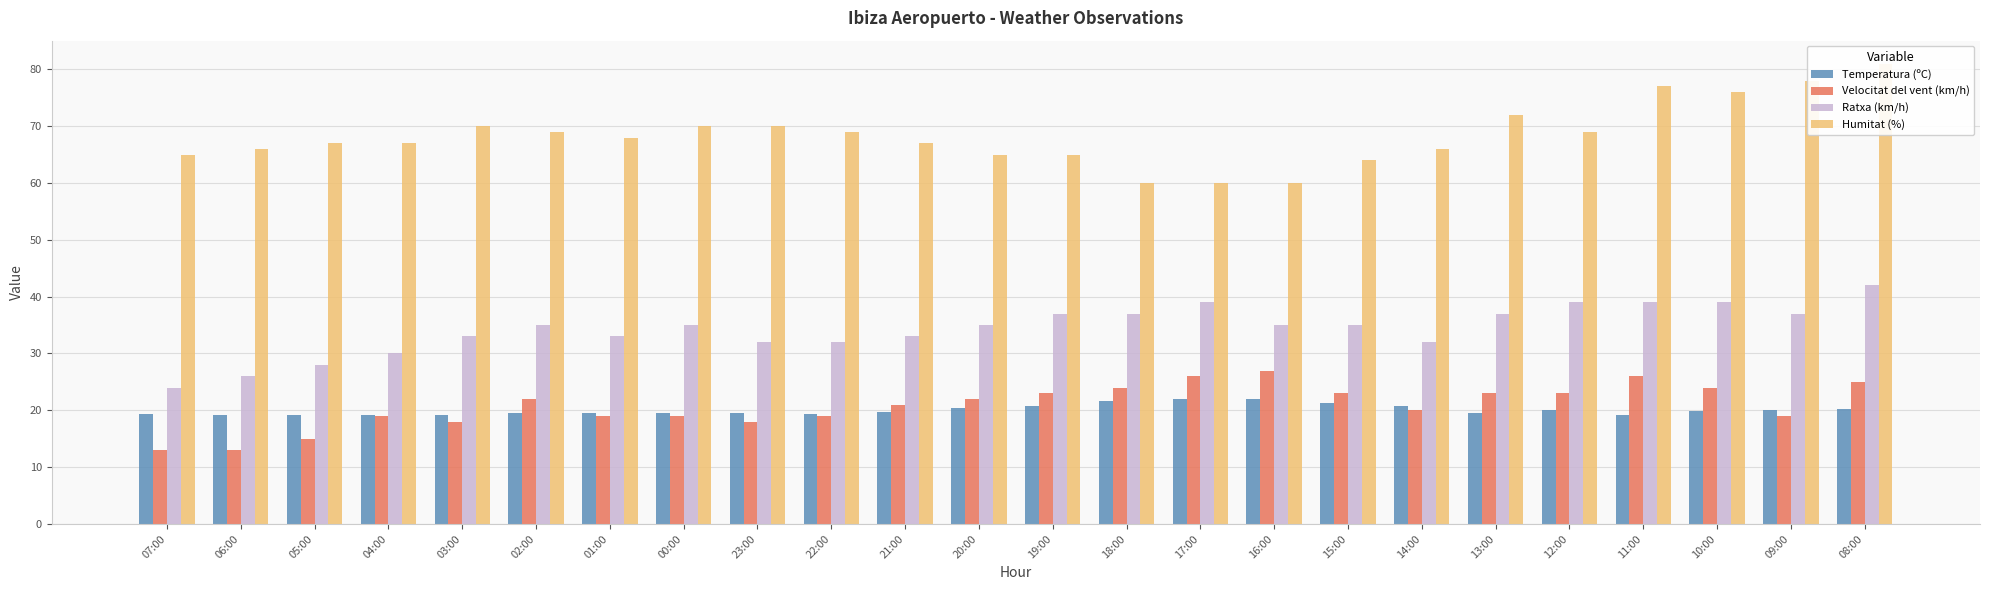

List the labels in order of Velocitat del vent (km/h) value, largest first.

16:00, 17:00, 11:00, 08:00, 18:00, 10:00, 19:00, 15:00, 13:00, 12:00, 02:00, 20:00, 21:00, 14:00, 04:00, 01:00, 00:00, 22:00, 09:00, 03:00, 23:00, 05:00, 07:00, 06:00